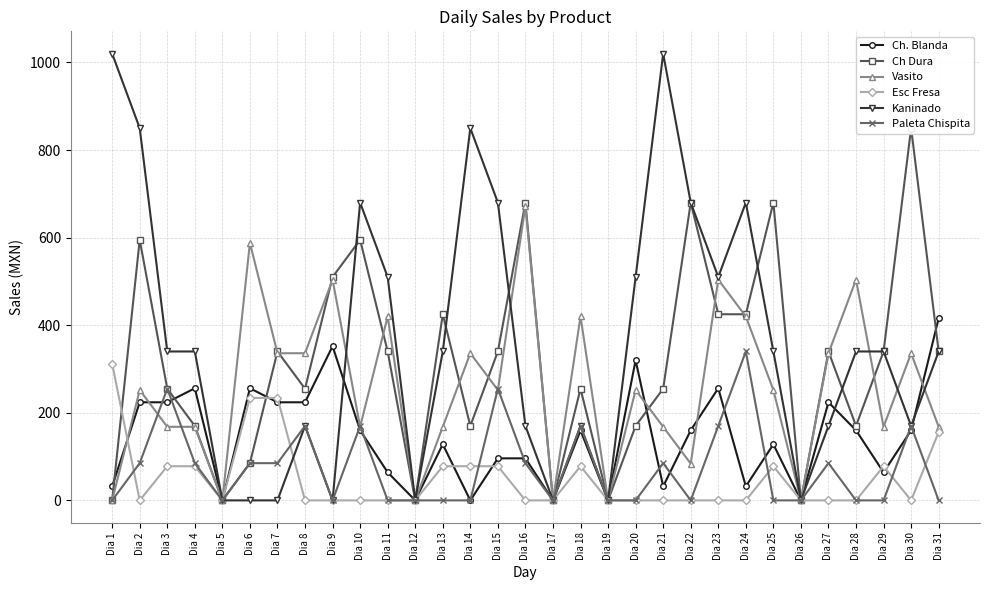

Reading left to right, transcribe all the data shown in this chart.

Ch. Blanda: 32	224	224	256	0	256	224	224	352	160	64	0	128	0	96	96	0	160	0	320	32	160	256	32	128	0	224	160	64	160	416
Ch Dura: 0	595	255	170	0	85	340	255	510	595	340	0	425	170	340	680	0	255	0	170	255	680	425	425	680	0	340	170	340	850	340
Vasito: 0	252	168	168	0	588	336	336	504	168	420	0	168	336	252	672	0	420	0	252	168	84	504	420	252	0	336	504	168	336	168
Esc Fresa: 312	0	78	78	0	234	234	0	0	0	0	0	78	78	78	0	0	78	0	0	0	0	0	0	78	0	0	0	78	0	156
Kaninado: 1020	850	340	340	0	0	0	170	0	680	510	0	340	850	680	170	0	170	0	510	1020	680	510	680	340	0	170	340	340	170	340
Paleta Chispita: 0	85	255	85	0	85	85	170	0	170	0	0	0	0	255	85	0	170	0	0	85	0	170	340	0	0	85	0	0	170	0